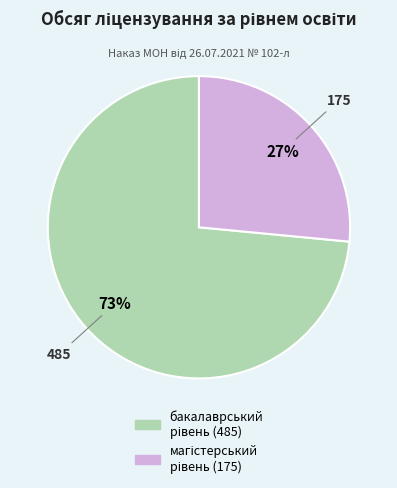

Does any single category account for the majority?

Yes